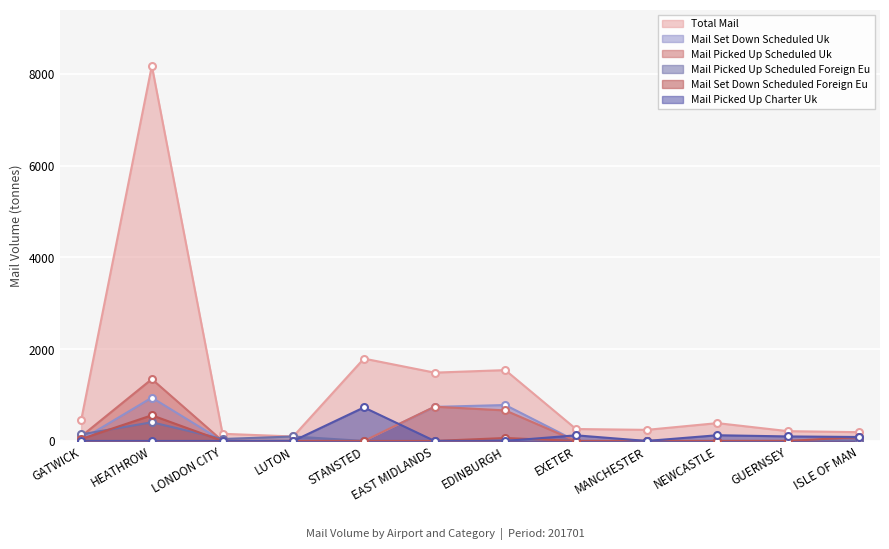

What is the label of the 11th point from the left?

GUERNSEY